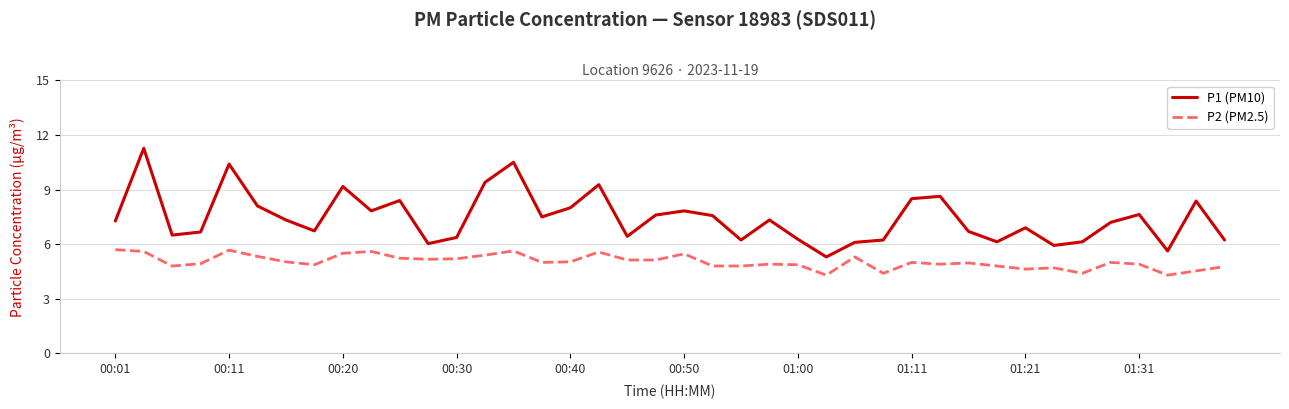

What is the greatest value displayed?

11.3